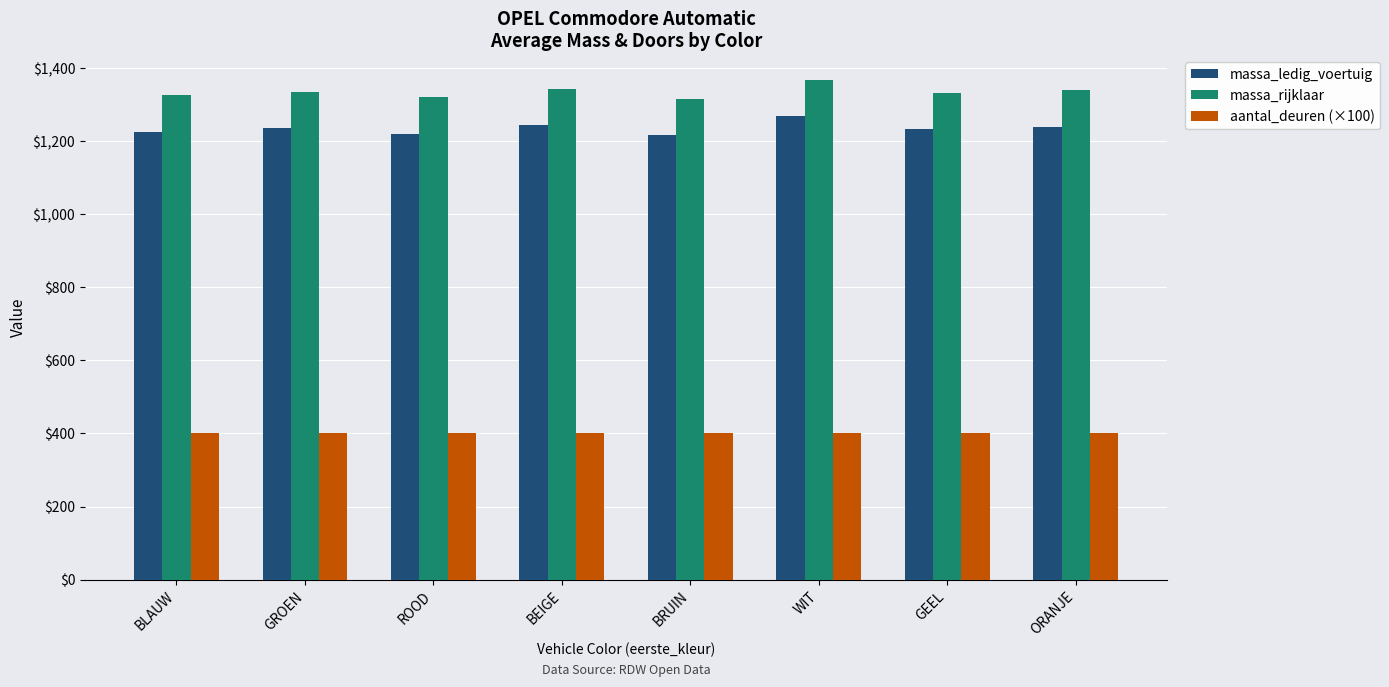

What is the sum of the massa_rijklaar values at BEIGE and ORANJE?

2684